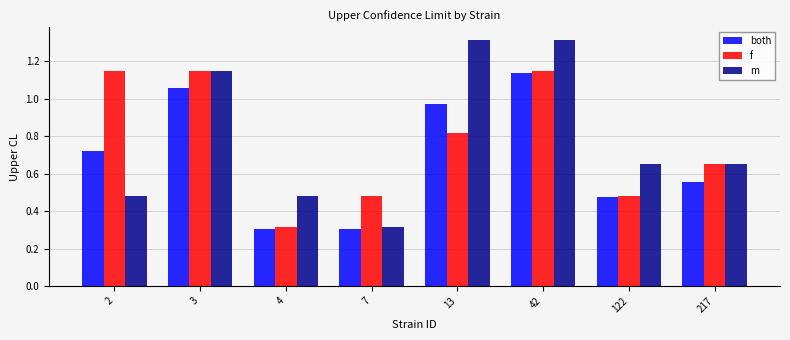

True or false: f has a value of 0.2 at 217.

False